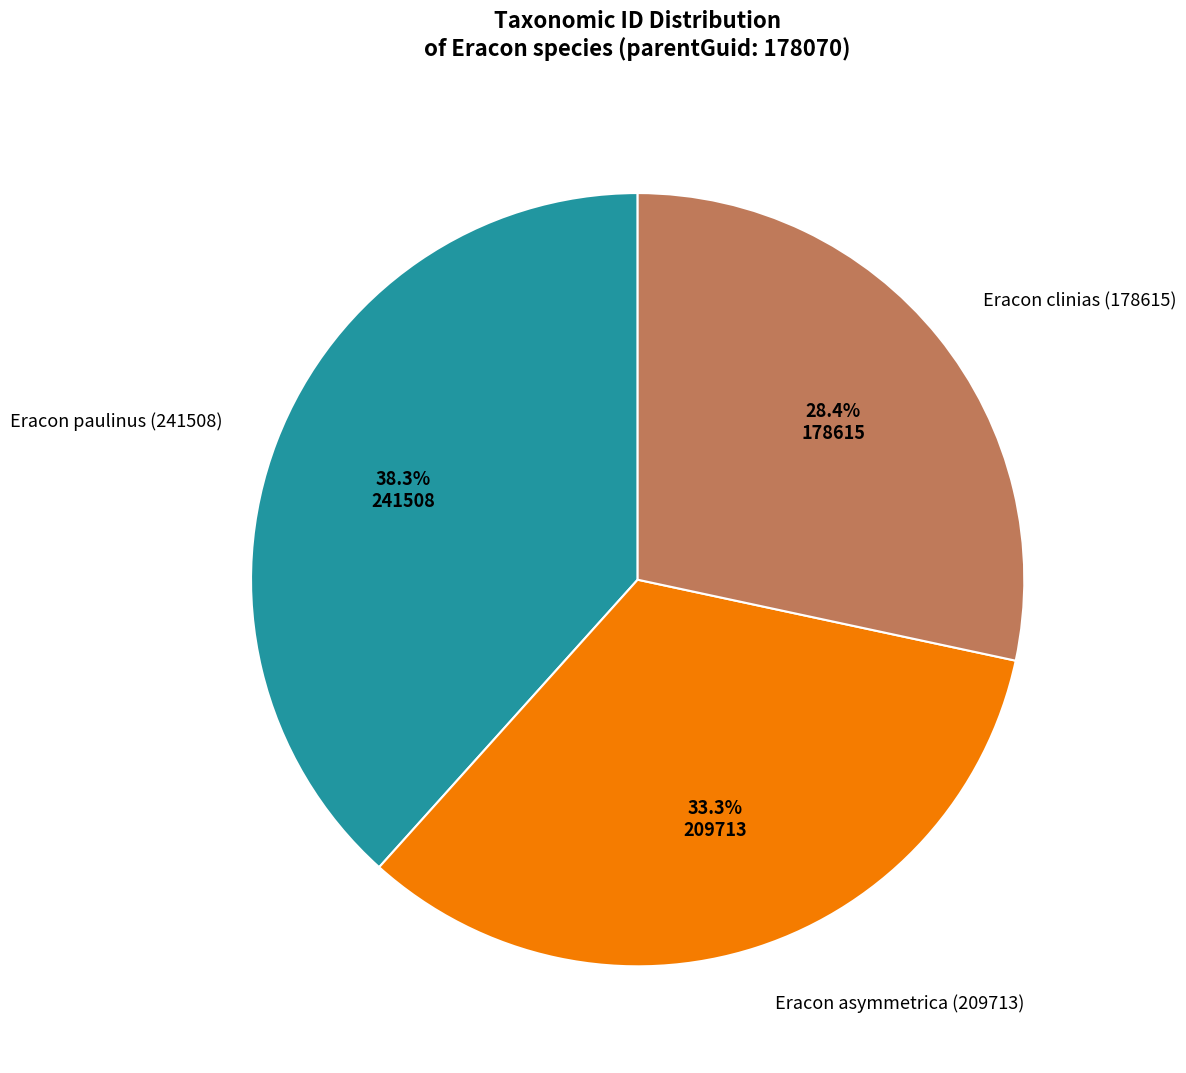

Combined, do Eracon asymmetrica (209713) and Eracon paulinus (241508) account for over 50%?

Yes